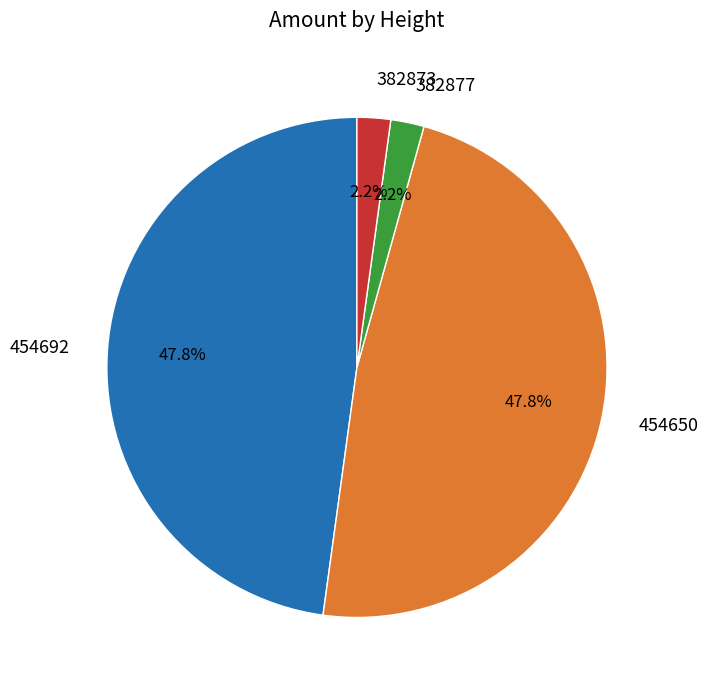

To the nearest percent, what portion does 454692 represent?

48%